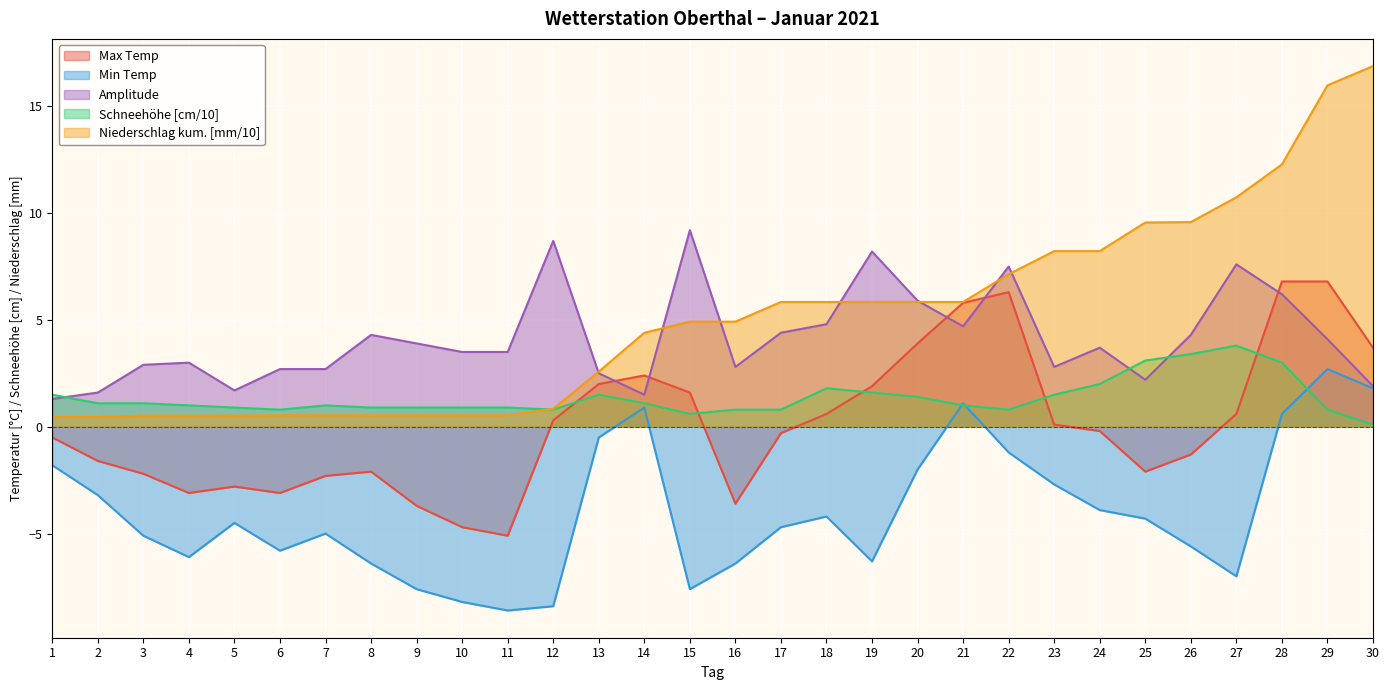

The value of Precip Cumul at 13 is 4.1. True or false?

False